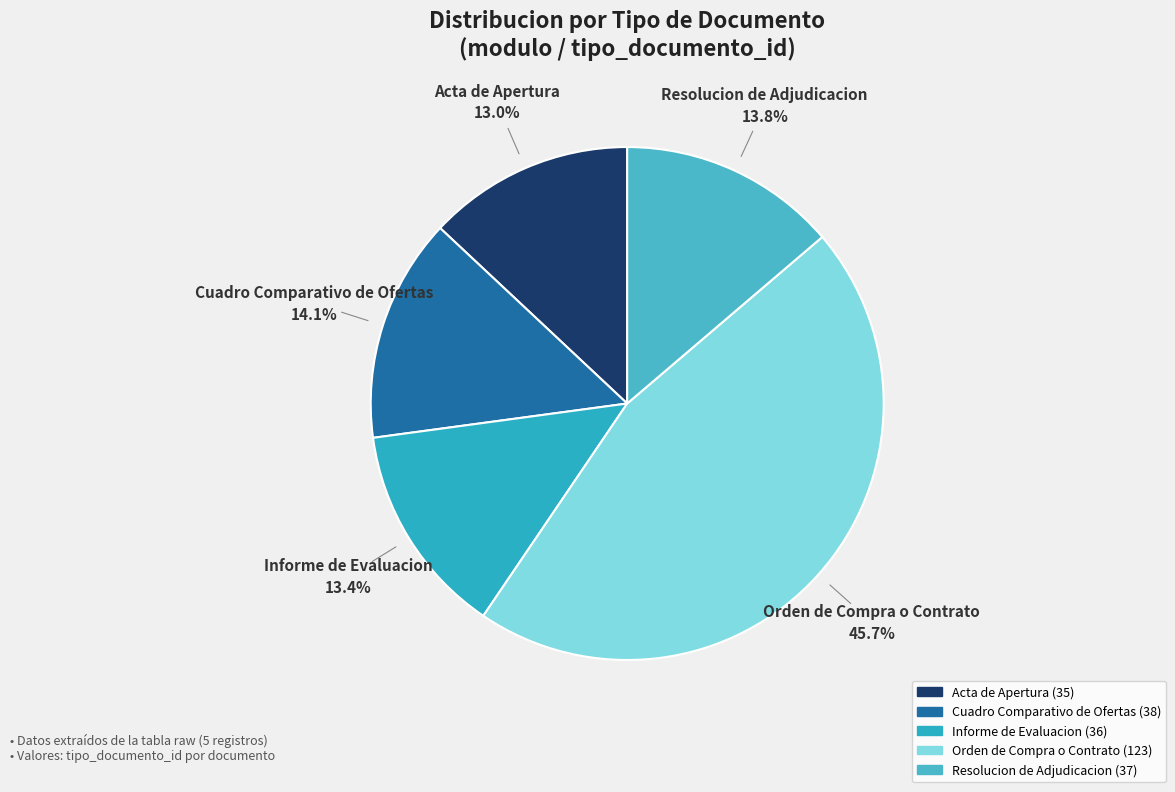

Does any single category account for the majority?

No